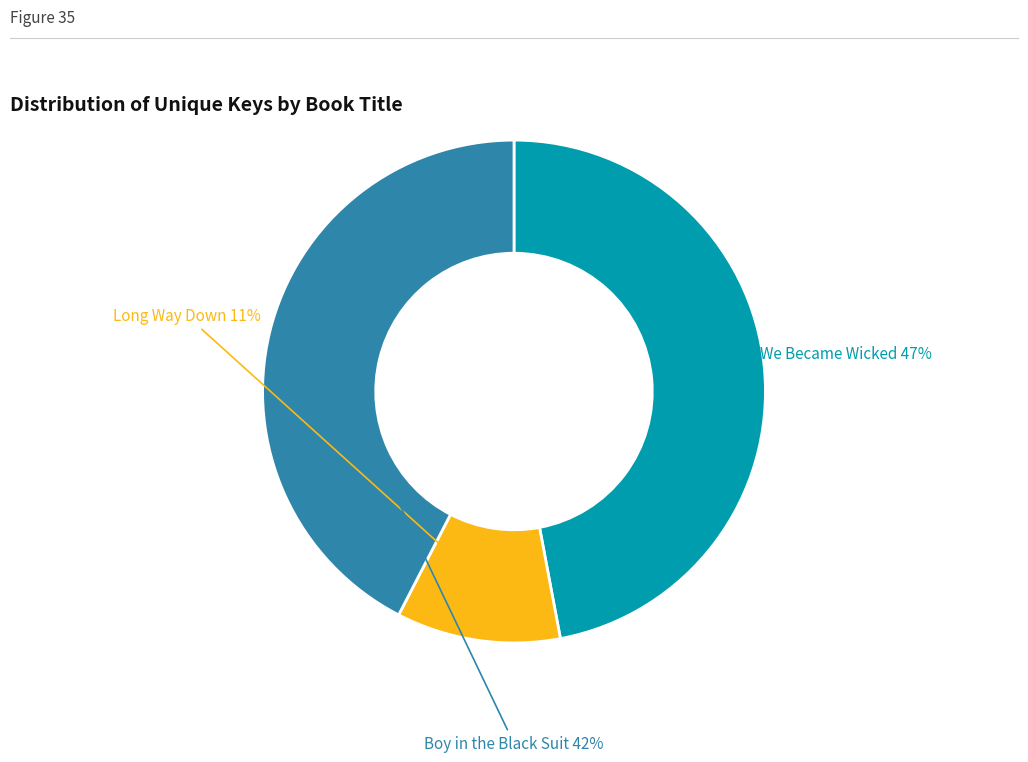

Does any single category account for the majority?

No